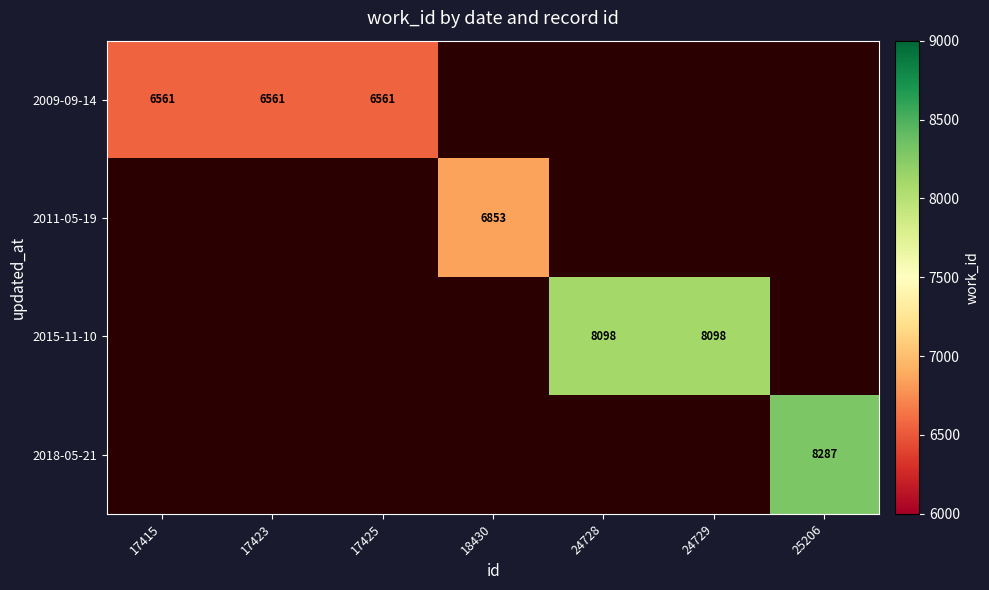

Between 25206 and 17423, which is larger?

17423